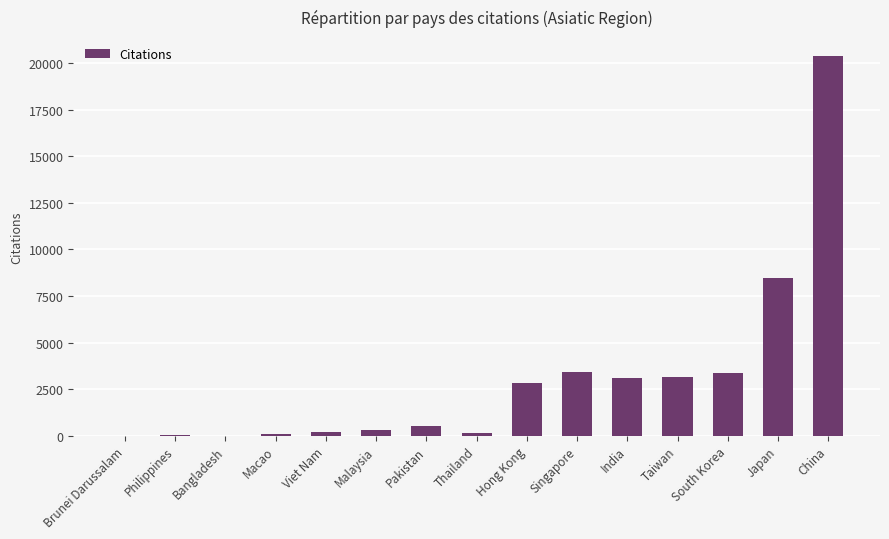

At which category does the chart reach its peak across all series?

China